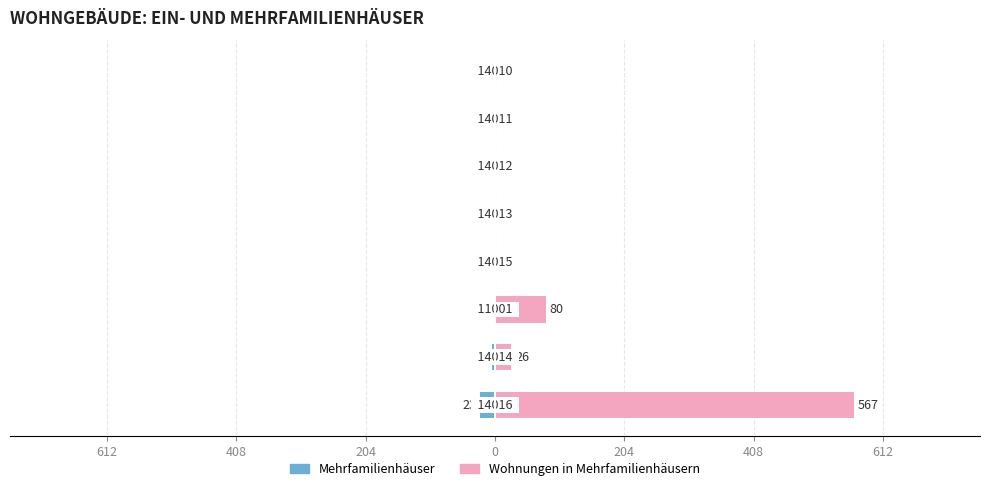

What are all the series names shown in the legend?

Mehrfamilienhäuser, Wohnungen in Mehrfamilienhäusern